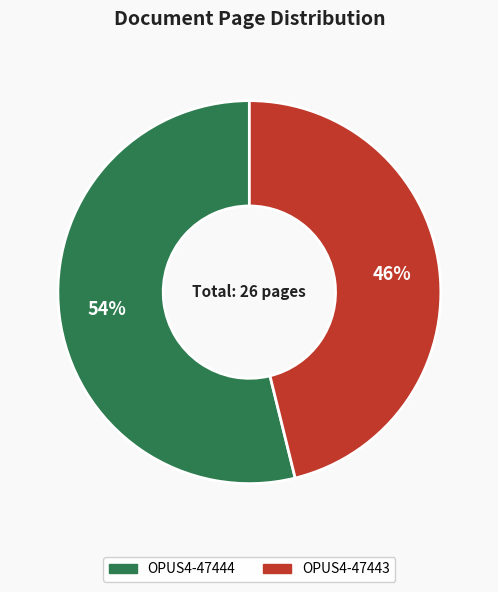

Which has a higher value, OPUS4-47443 or OPUS4-47444?

OPUS4-47444